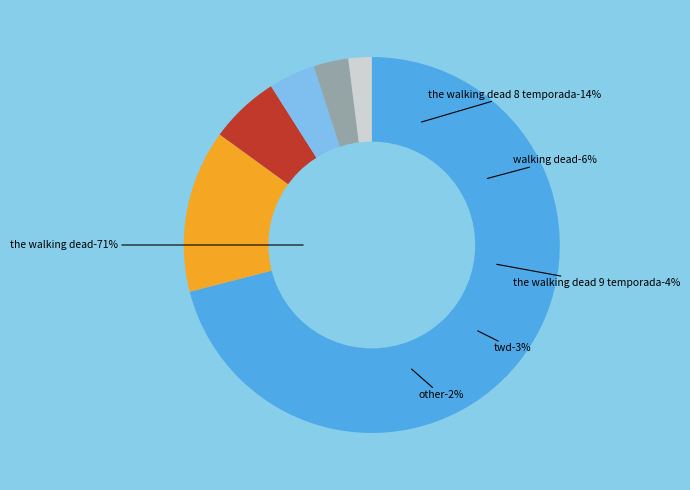

Does any single category account for the majority?

Yes